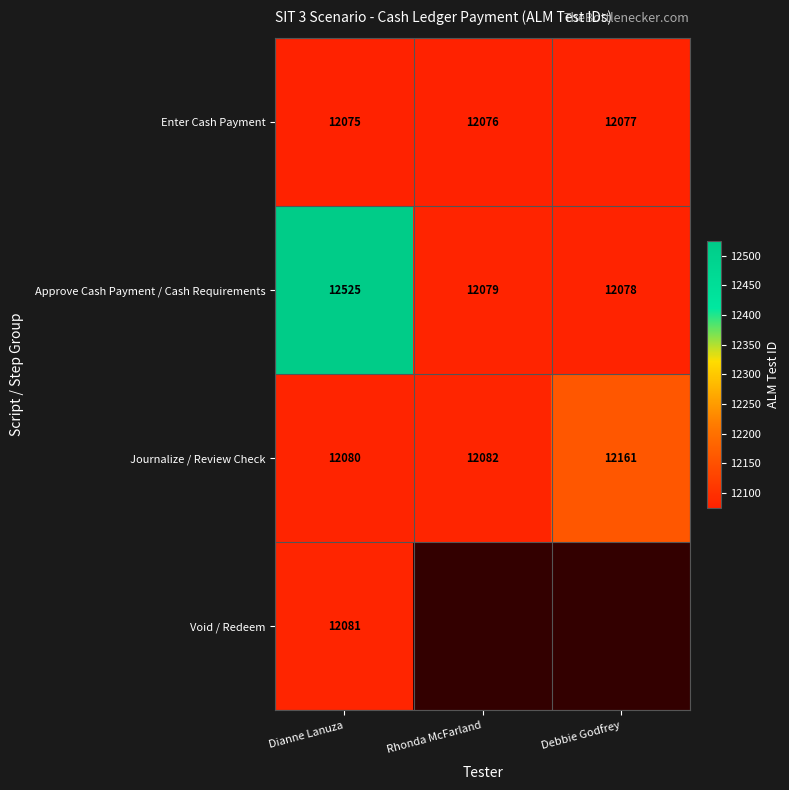

The value of Enter Cash Payment at Debbie Godfrey is 12077. True or false?

True